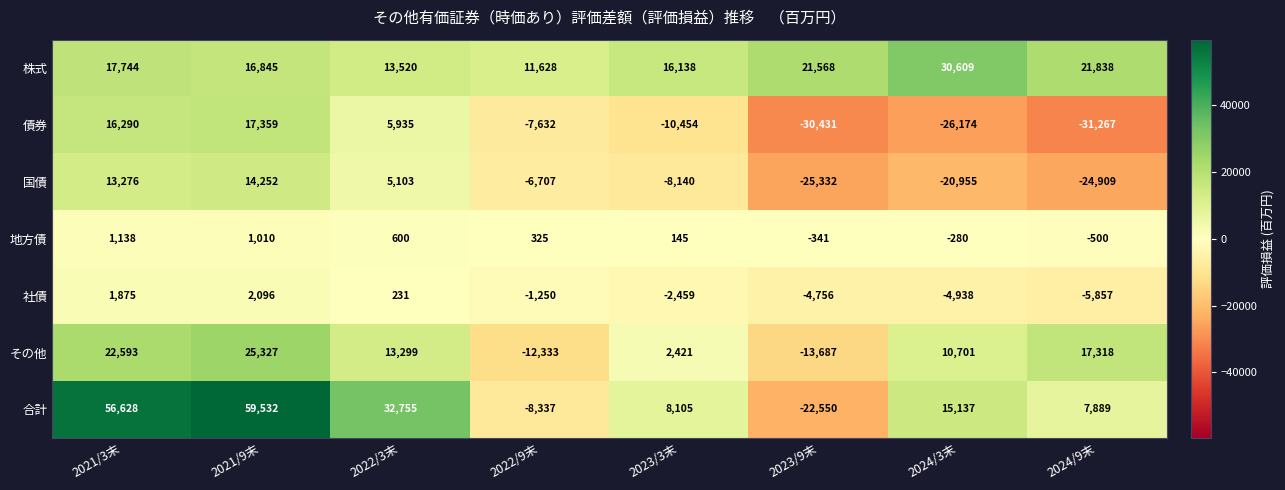

Which series has the largest range (max minus min)?

合計